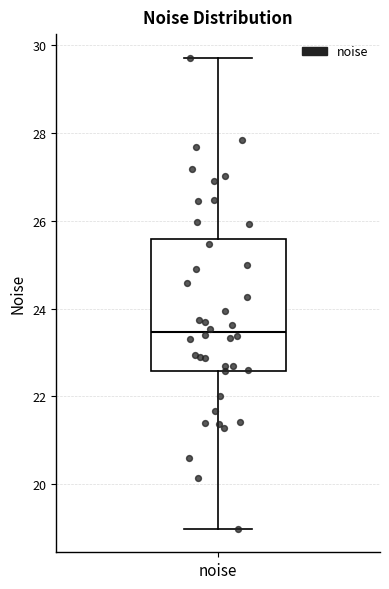

Read this box plot against the y-axis: the position of the median line, the range covered by the box, and the ends of both whiskers. The values are not printed on the chart, so give them approximately, as read against the axis.

median 23.4, box 22.6 to 25.6, whiskers 19.0 to 29.8